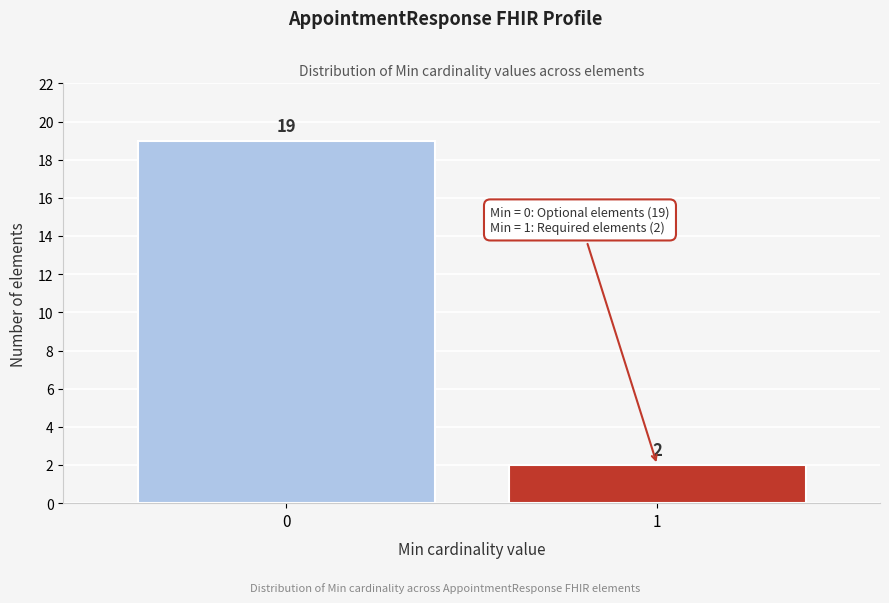

Reading left to right, transcribe all the data shown in this chart.

0=19	1=2